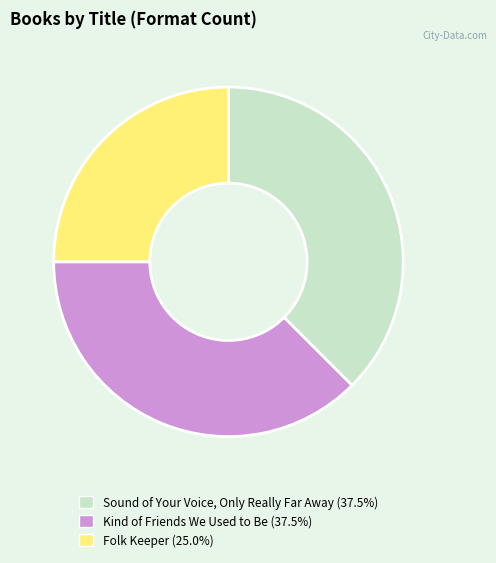

Do Folk Keeper and Sound of Your Voice, Only Really Far Away together represent more than half of the pie?

Yes